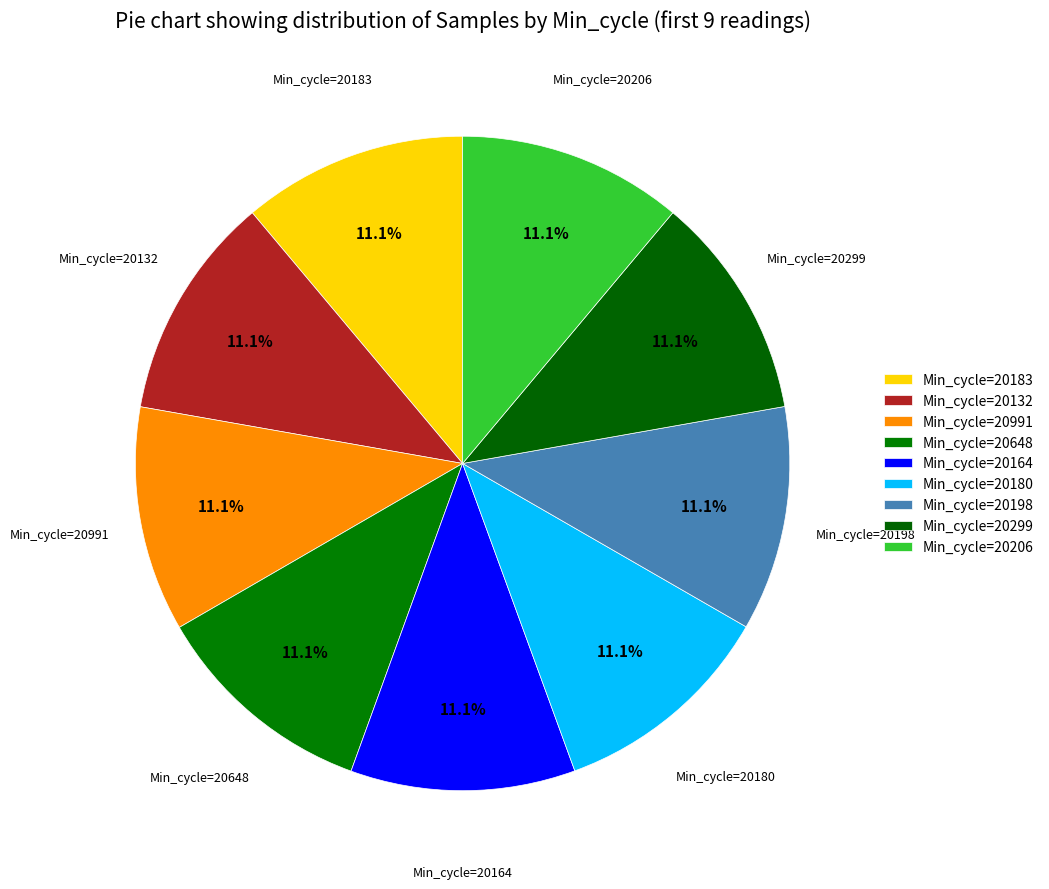

Count the number of slices in the pie.

9